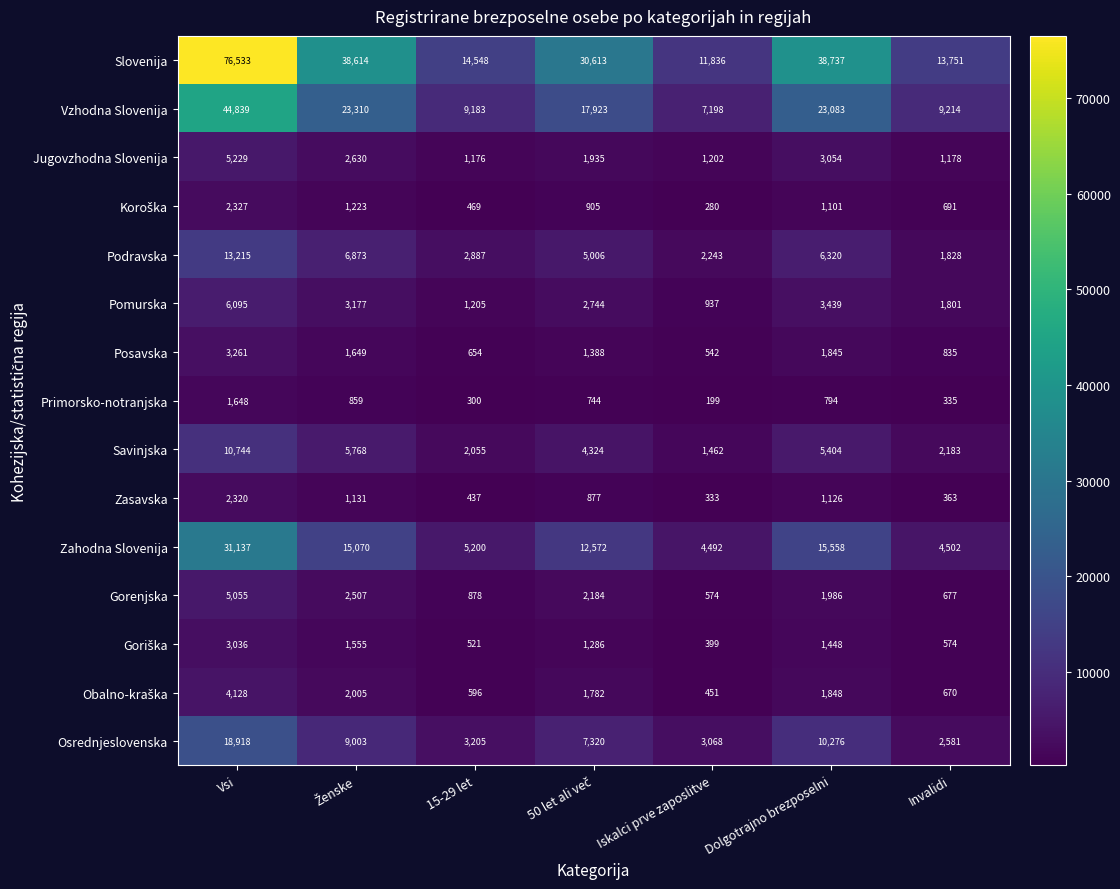

True or false: Podravska has a value of 2887 at 15-29 let.

True